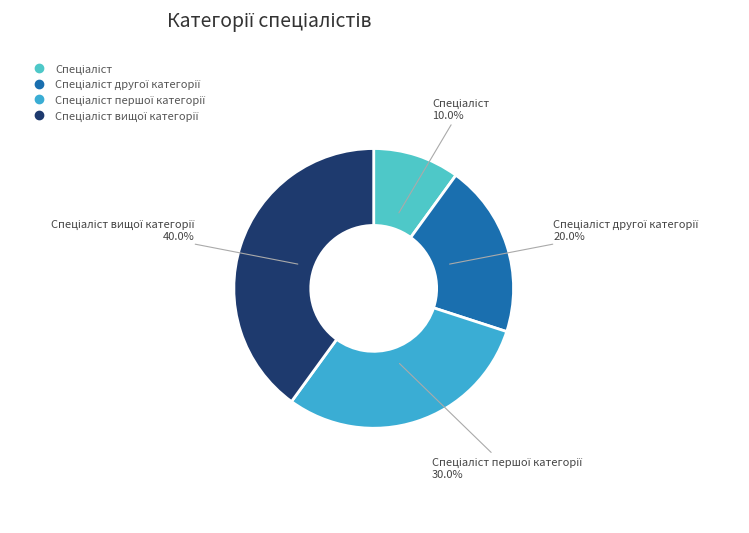

Which category has the biggest portion of the pie?

Спеціаліст вищої категорії